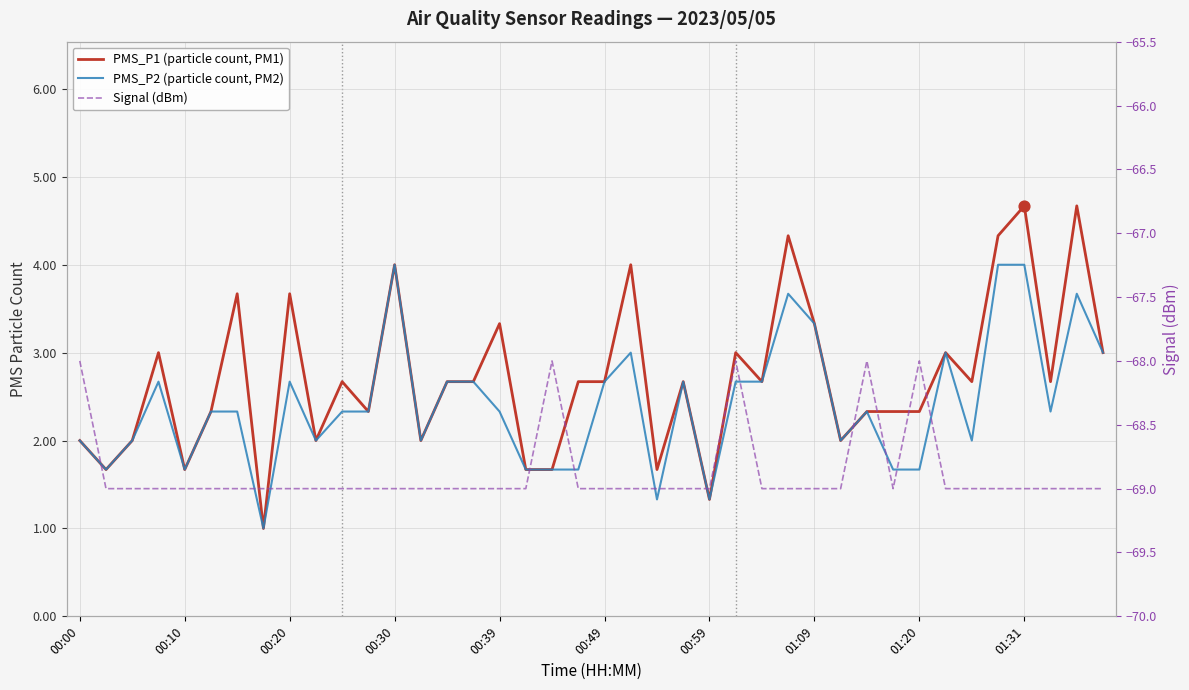

Which series has the largest Y range (max minus min)?

PMS_P1 (particle count, PM1)